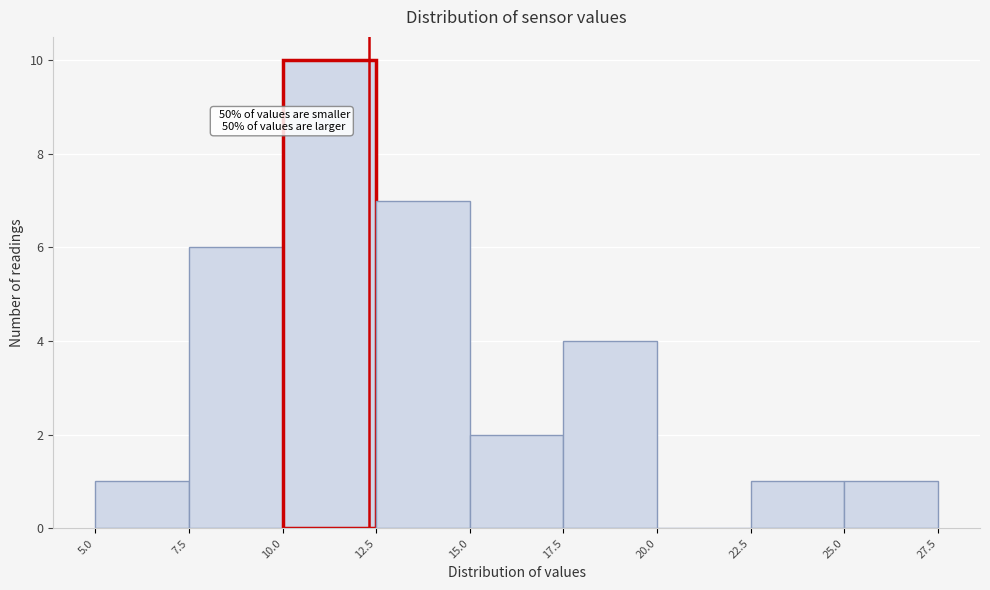

Over which range of the x-axis is the bar tallest?

10.0 to 12.5